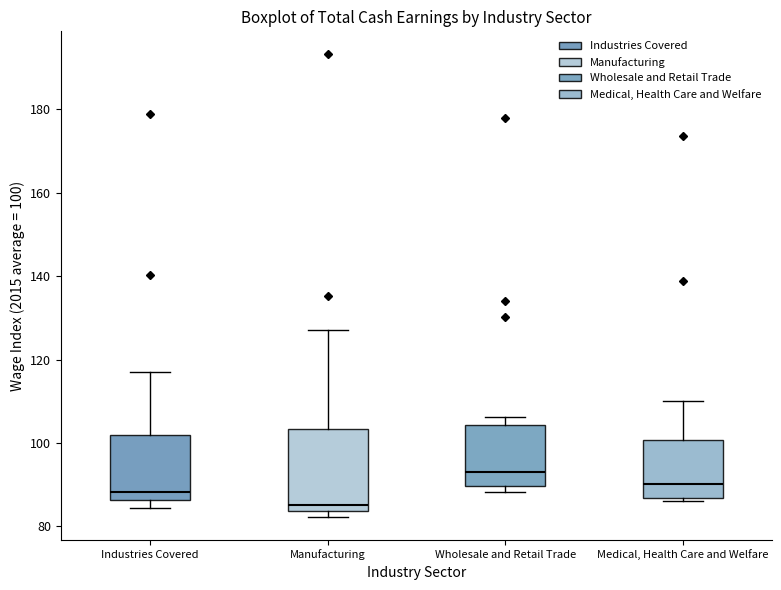

Which box's median line is the highest?

Wholesale and Retail Trade